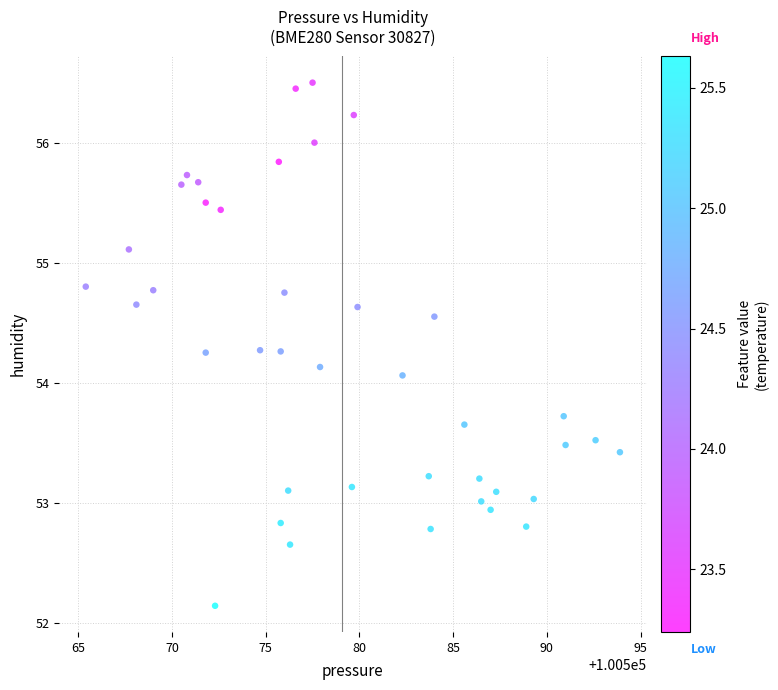

What is the range of X values (max minus min)?

28.5